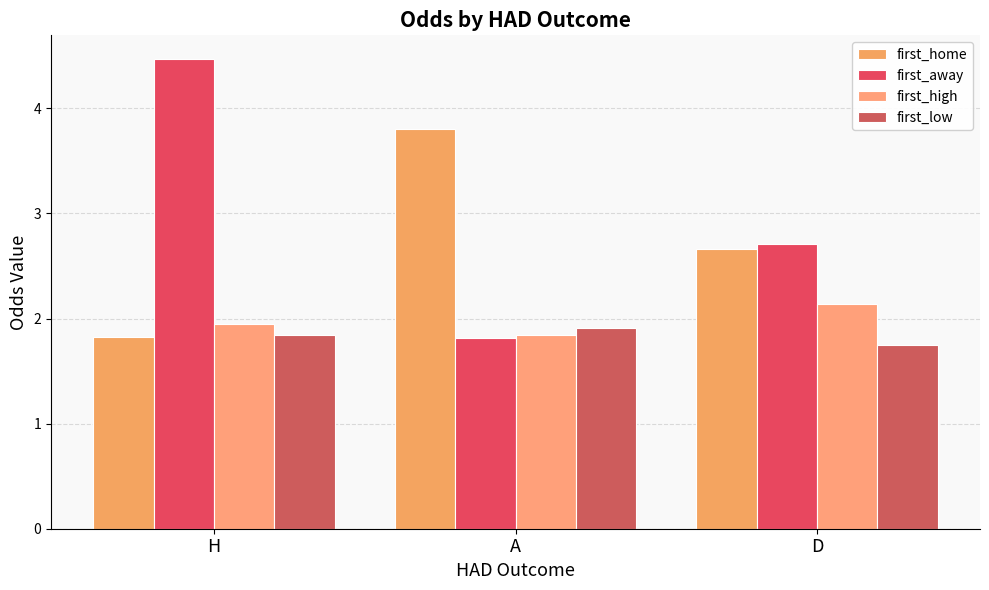

What is the difference between the first_low values at D and A?

0.2